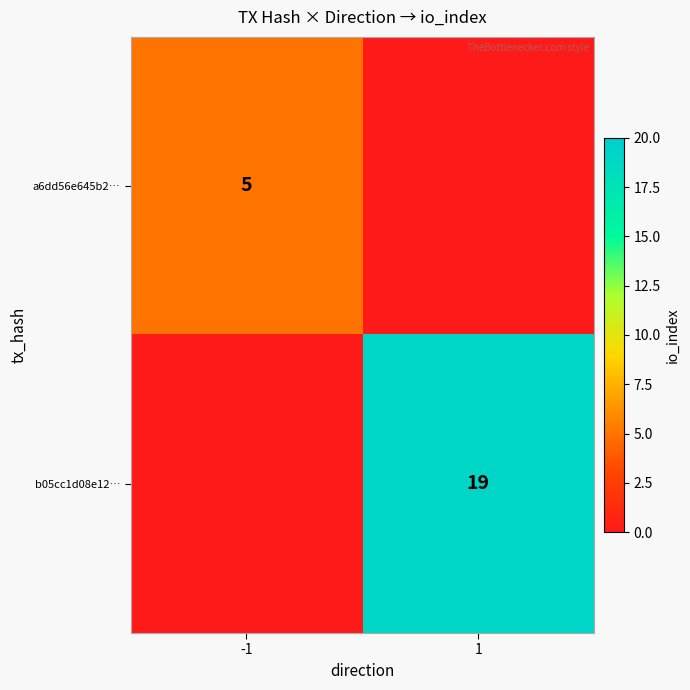

Is it true that b05cc1d08e12… equals 19 at 1?

True